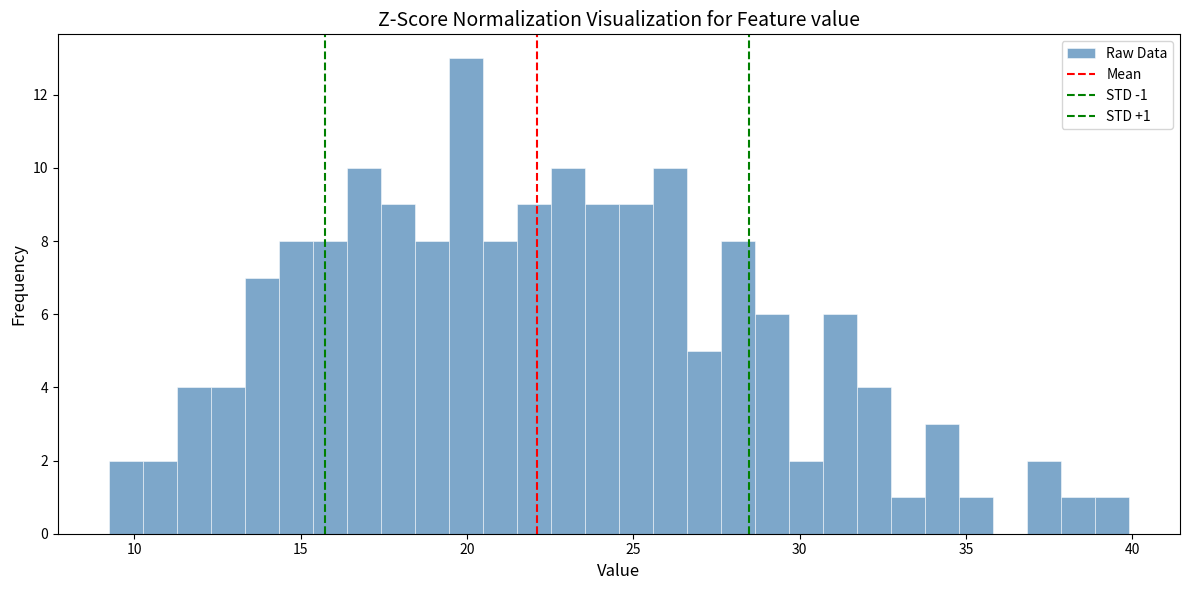

Read against the x-axis, roughly where is the centre of the tallest bar?

20.0